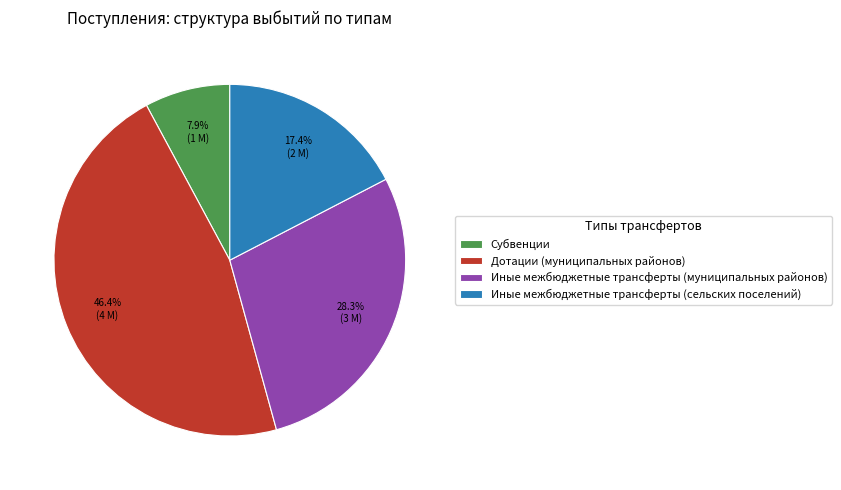

True or false: Иные межбюджетные трансферты (муниципальных районов) accounts for 14% of the total.

False